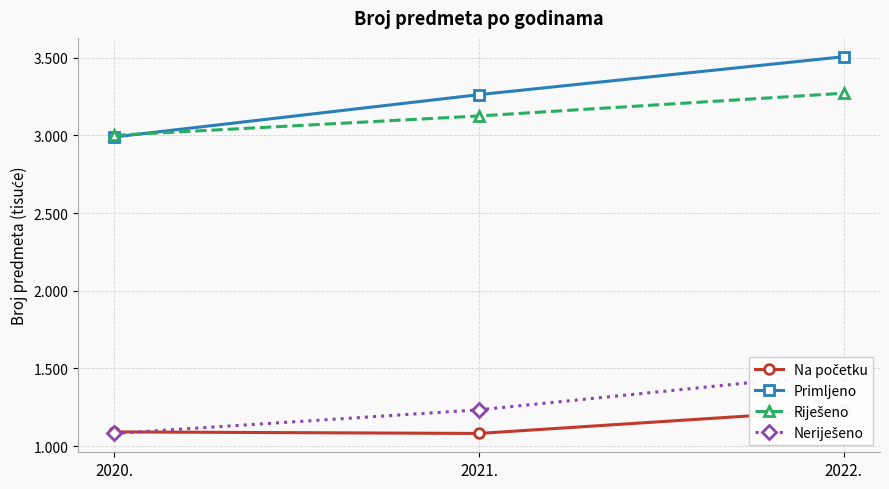

How many lines are shown in the chart?

4